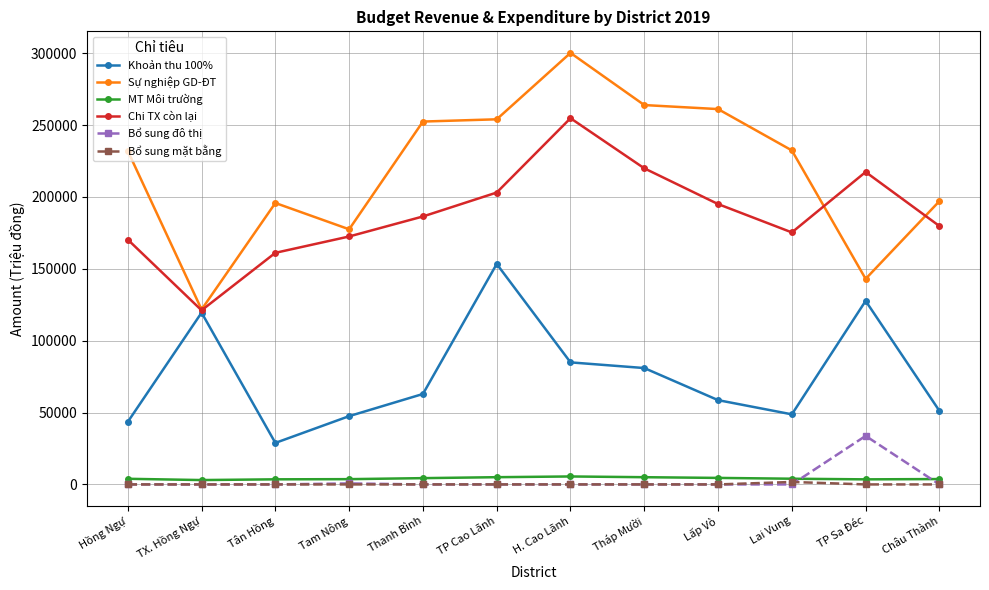

What is the greatest value displayed?

300161